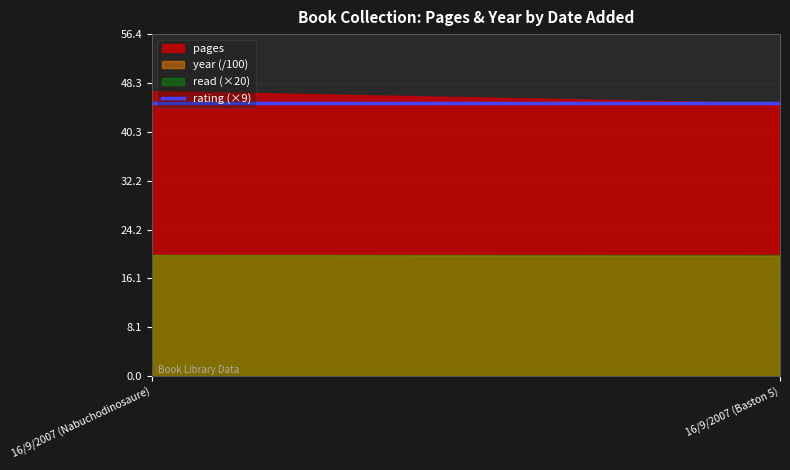

Rank the categories by year value from lowest to highest.

16/9/2007 (Baston 5), 16/9/2007 (Nabuchodinosaure)